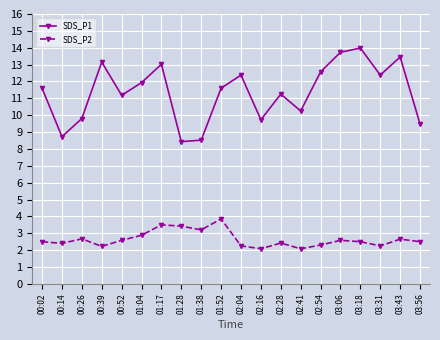

What are all the series names shown in the legend?

SDS_P1, SDS_P2